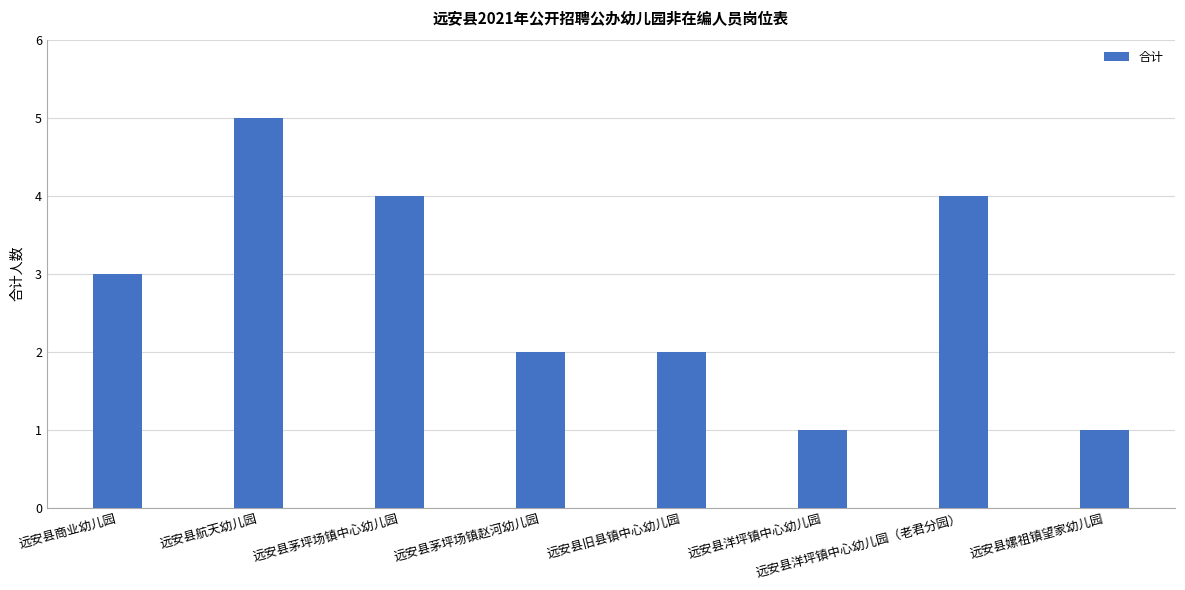

What position from the left is 远安县嫘祖镇望家幼儿园?

8